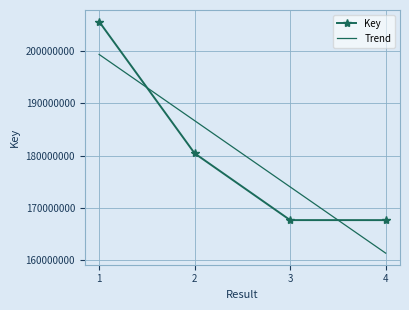

What is the difference between the values at 4 and 3?

3412